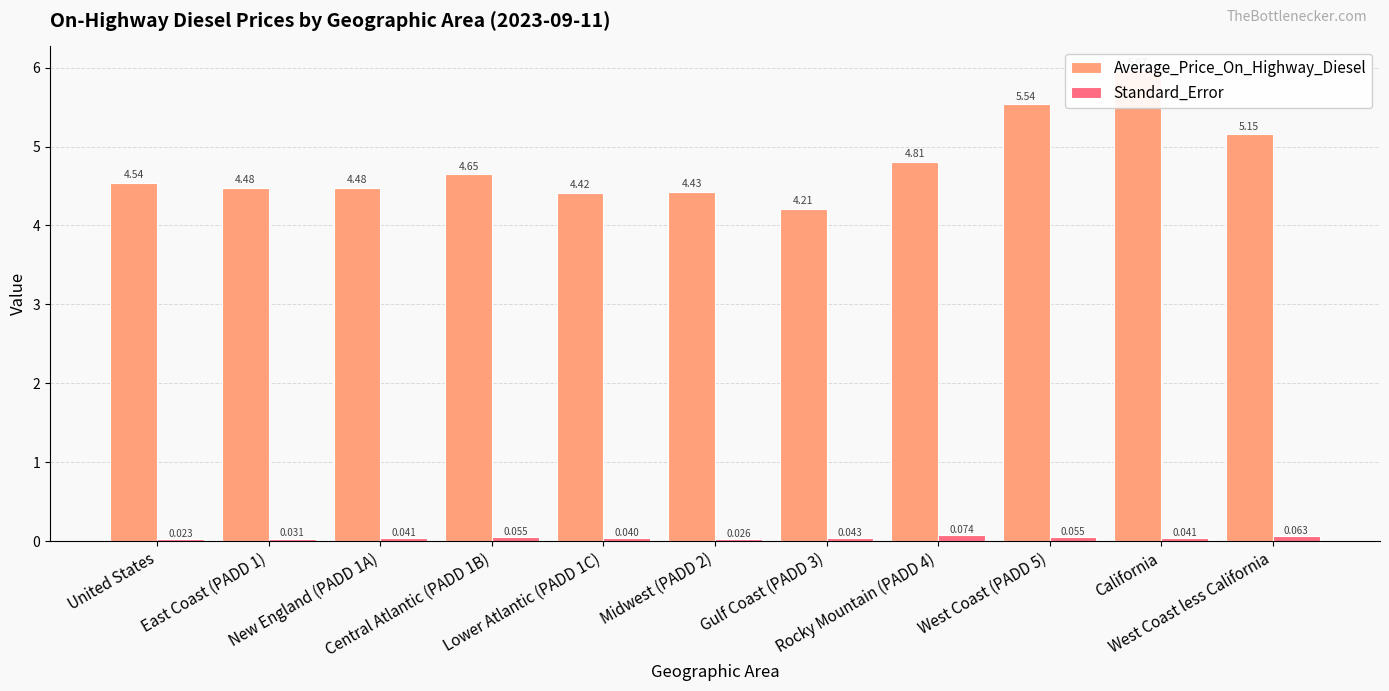

How many groups of bars are there?

11